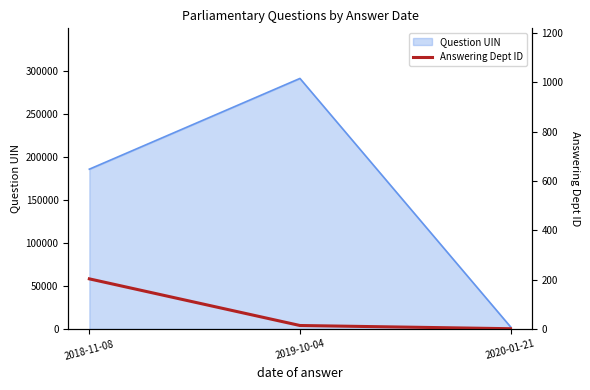

Which category has the highest value in the Question UIN series?

2019-10-04